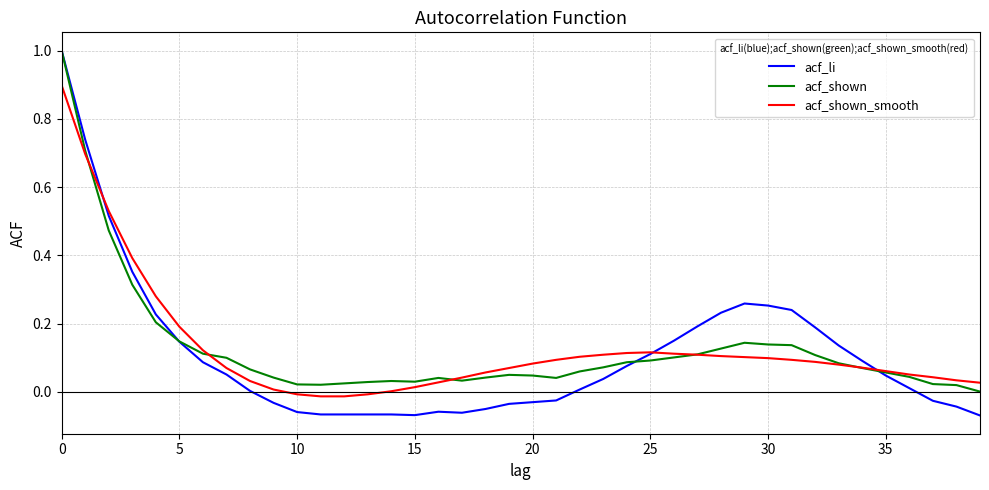

What is the greatest value displayed?

1.0